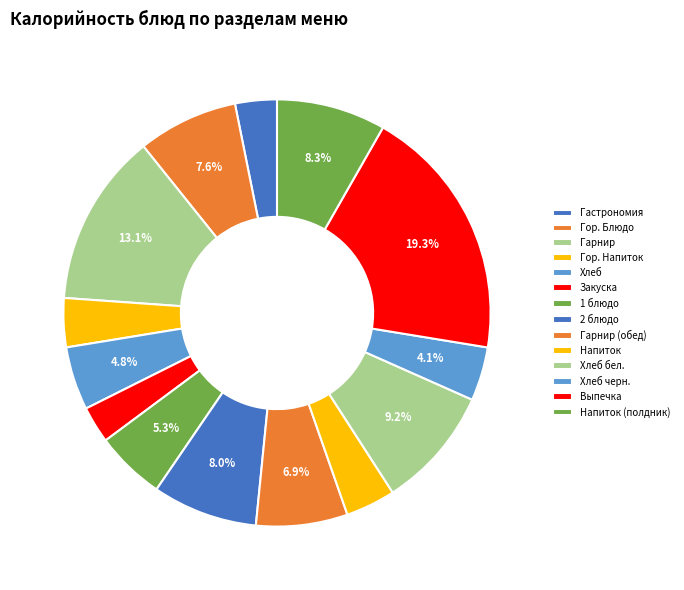

To the nearest percent, what is the difference between the largest and smallest slice percentages?

17%